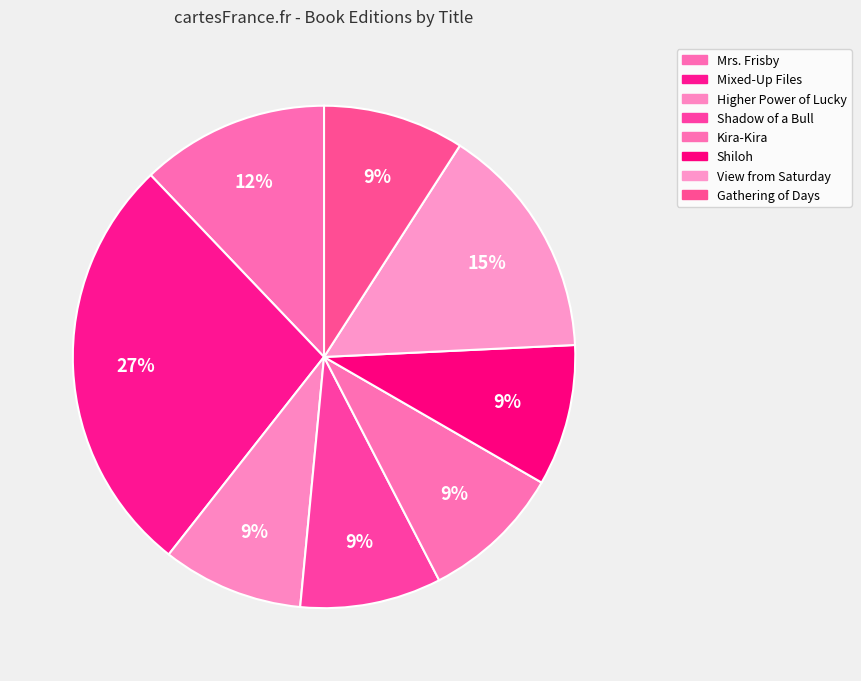

Count the number of slices in the pie.

8